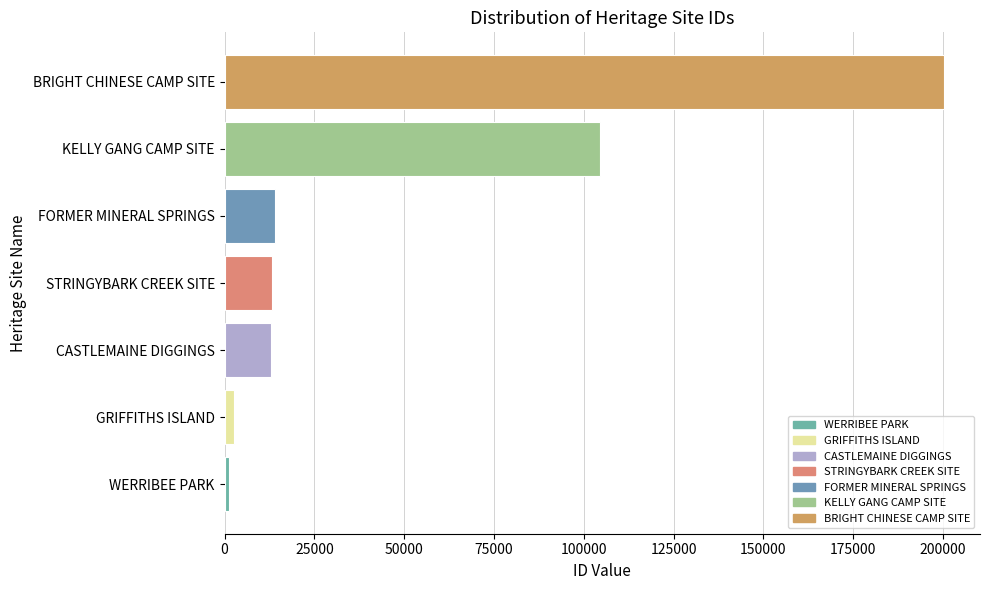

Which label corresponds to the largest value in the chart?

BRIGHT CHINESE CAMP SITE